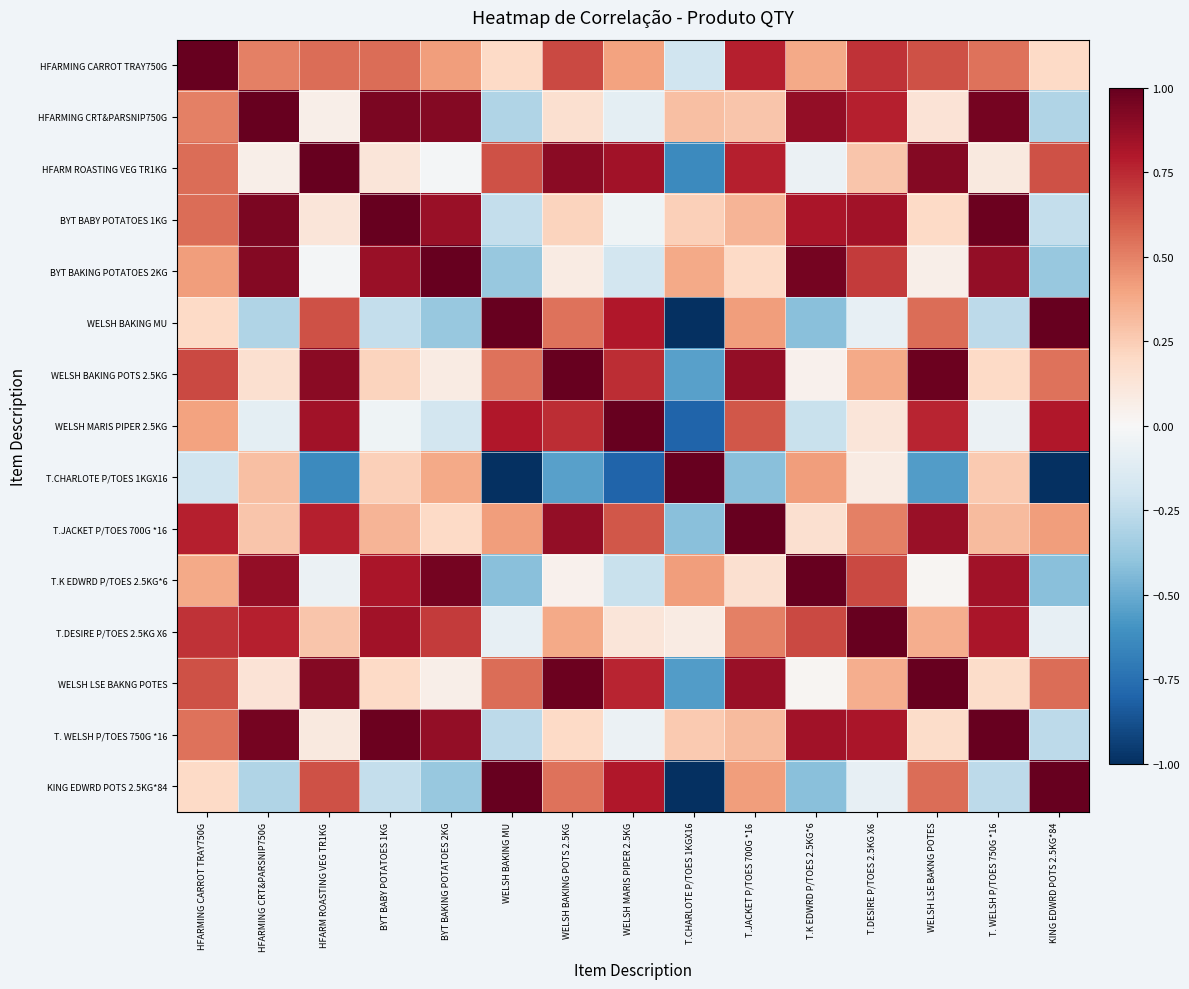

At which category does the chart reach its minimum across all series?

T.CHARLOTE P/TOES 1KGX16